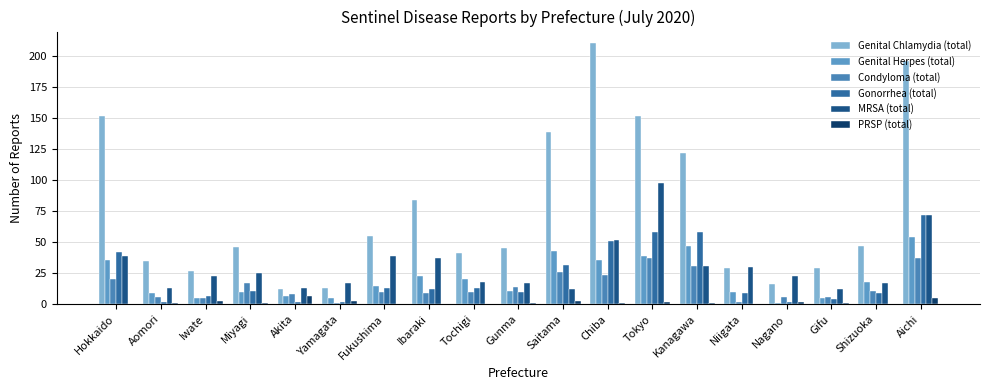

What is the sum of the Genital Herpes (total) values at Aichi and Akita?

61